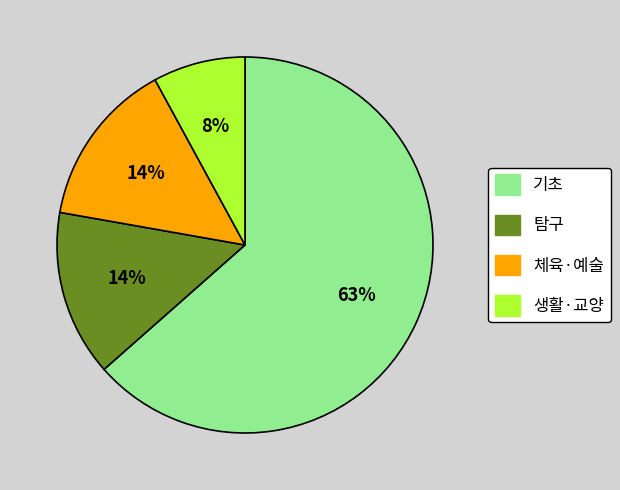

Does 기초 account for over 50% of the chart?

Yes